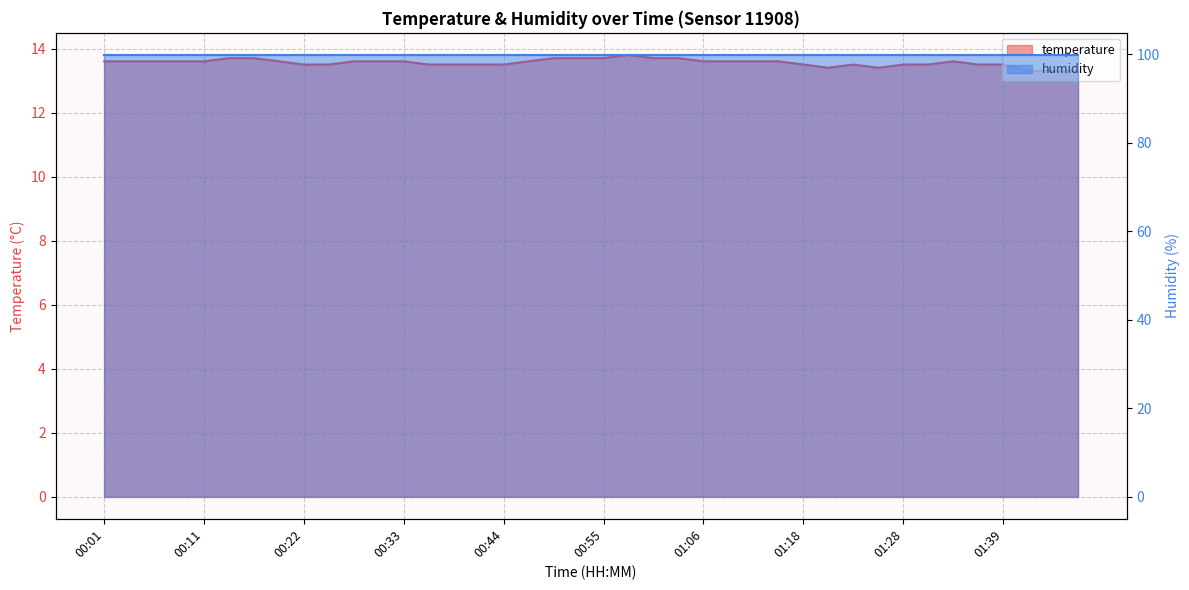

Is it true that the value at 01:45 is 13.3?

True